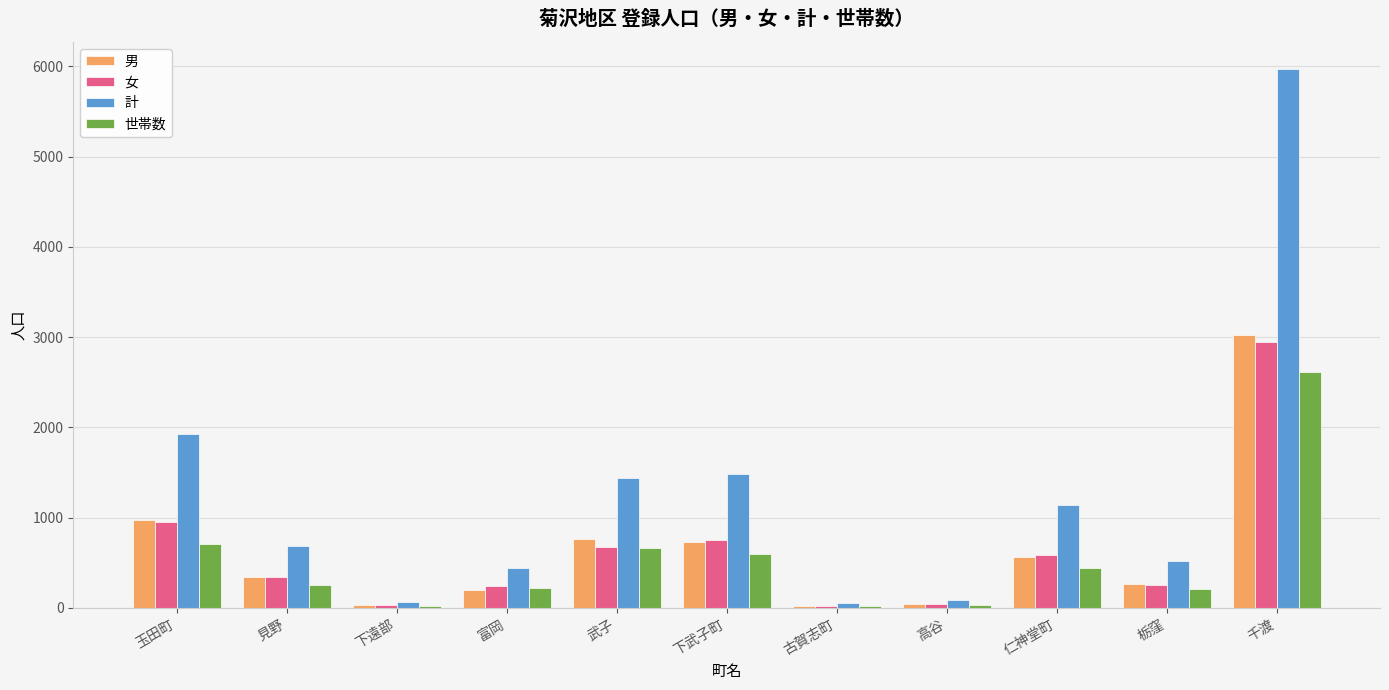

The 世帯数 series shows 3665 at 千渡. True or false?

False